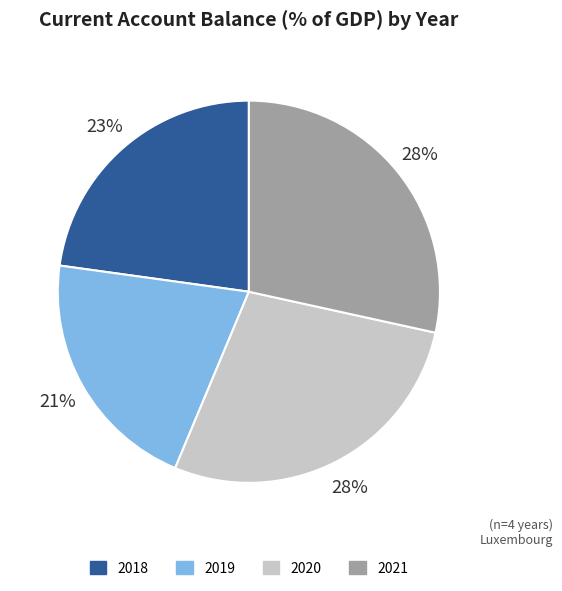

To the nearest percent, what is the average slice percentage?

25%